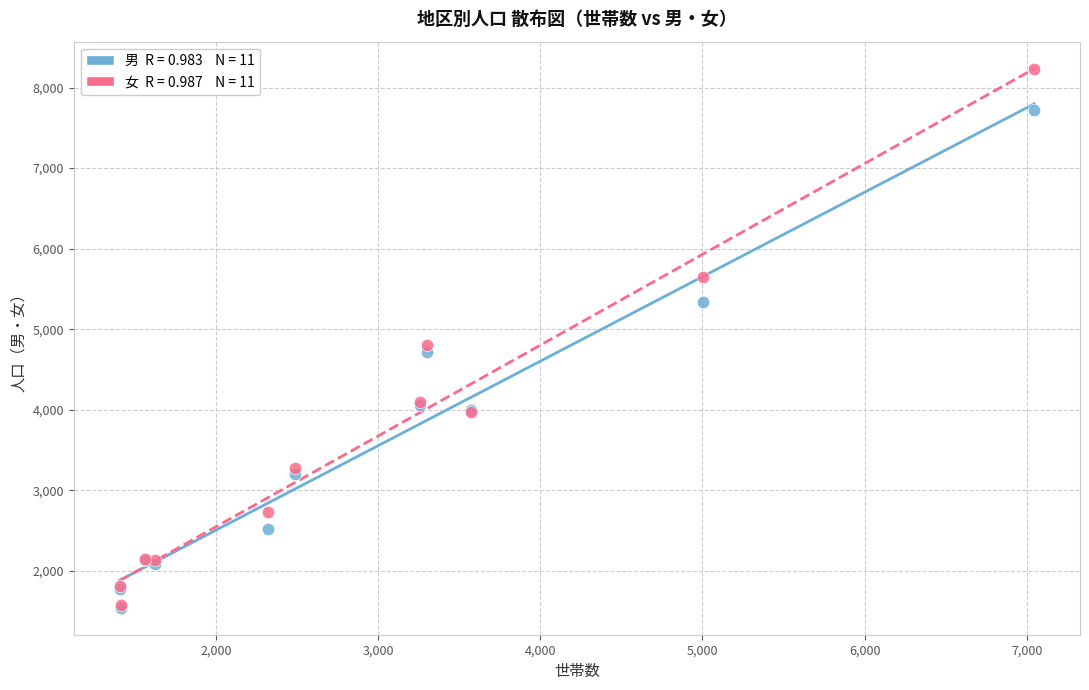

Across all series, what Y value is closest to 4886?

4799